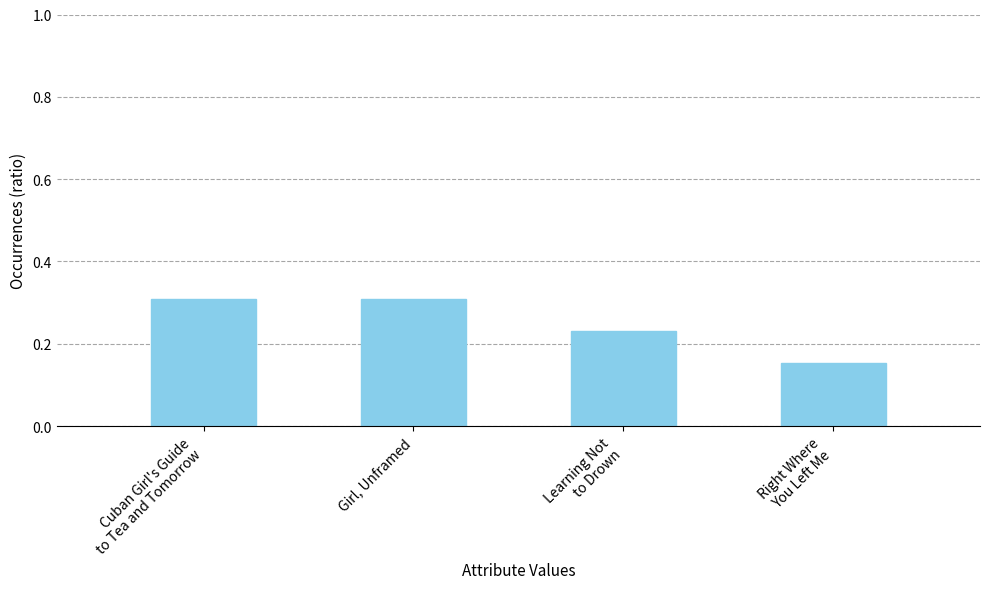

The chart shows a value of 0.6 at Girl, Unframed. True or false?

False